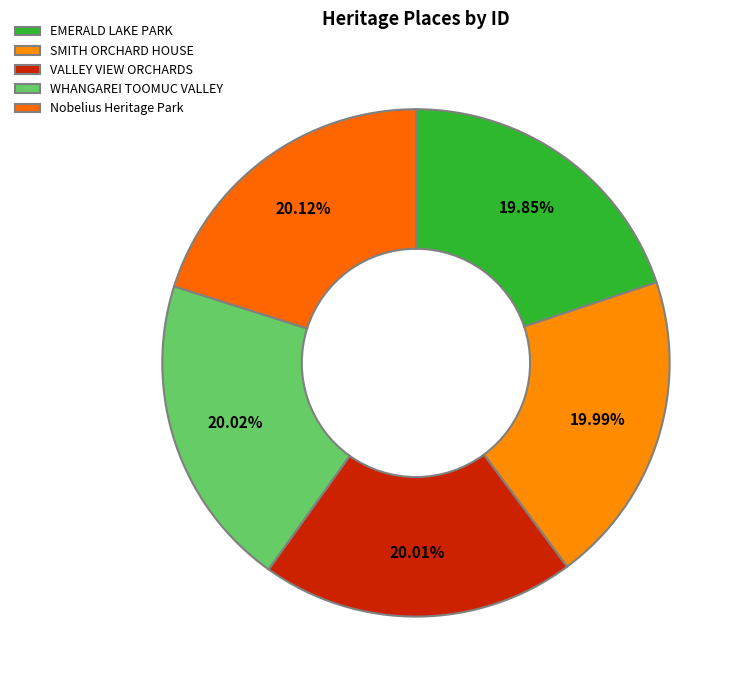

What percentage do Nobelius Heritage Park and SMITH ORCHARD HOUSE together represent?

40.1%